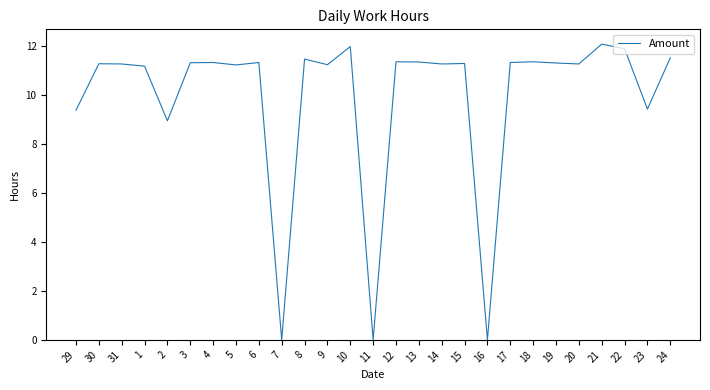

Count the number of data series in this chart.

1